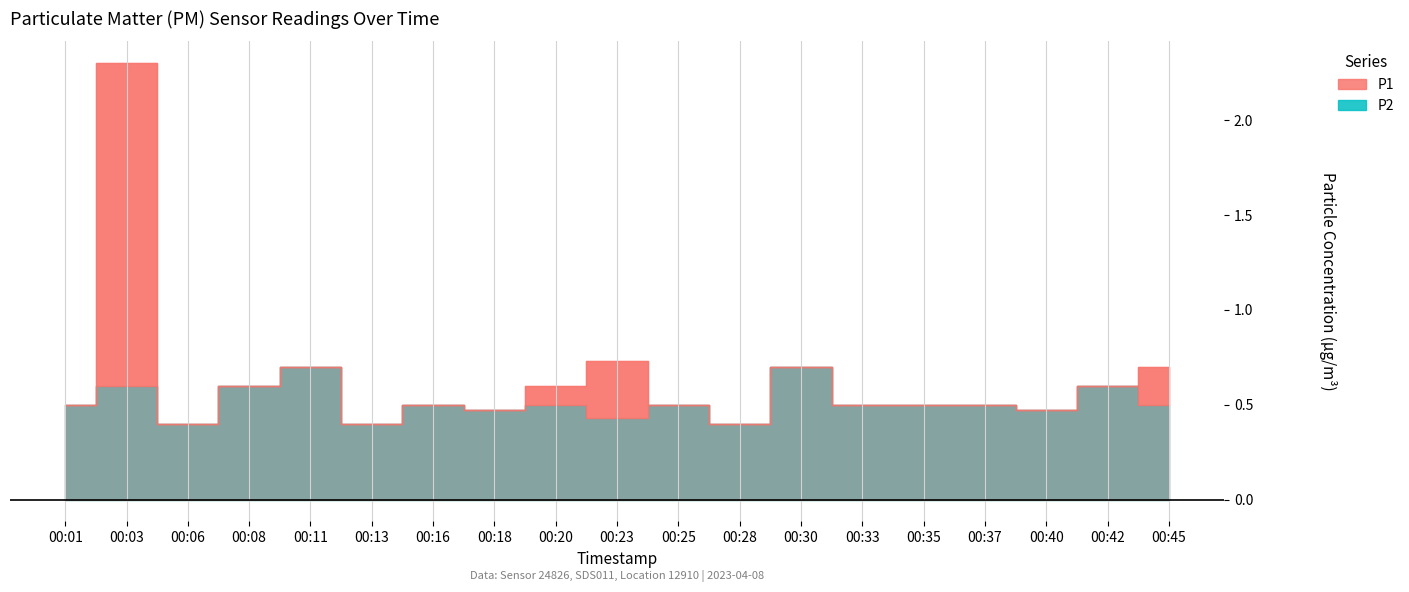

Rank the categories by P1 value from lowest to highest.

00:06, 00:13, 00:28, 00:18, 00:40, 00:01, 00:16, 00:25, 00:33, 00:35, 00:37, 00:08, 00:20, 00:42, 00:11, 00:30, 00:45, 00:23, 00:03